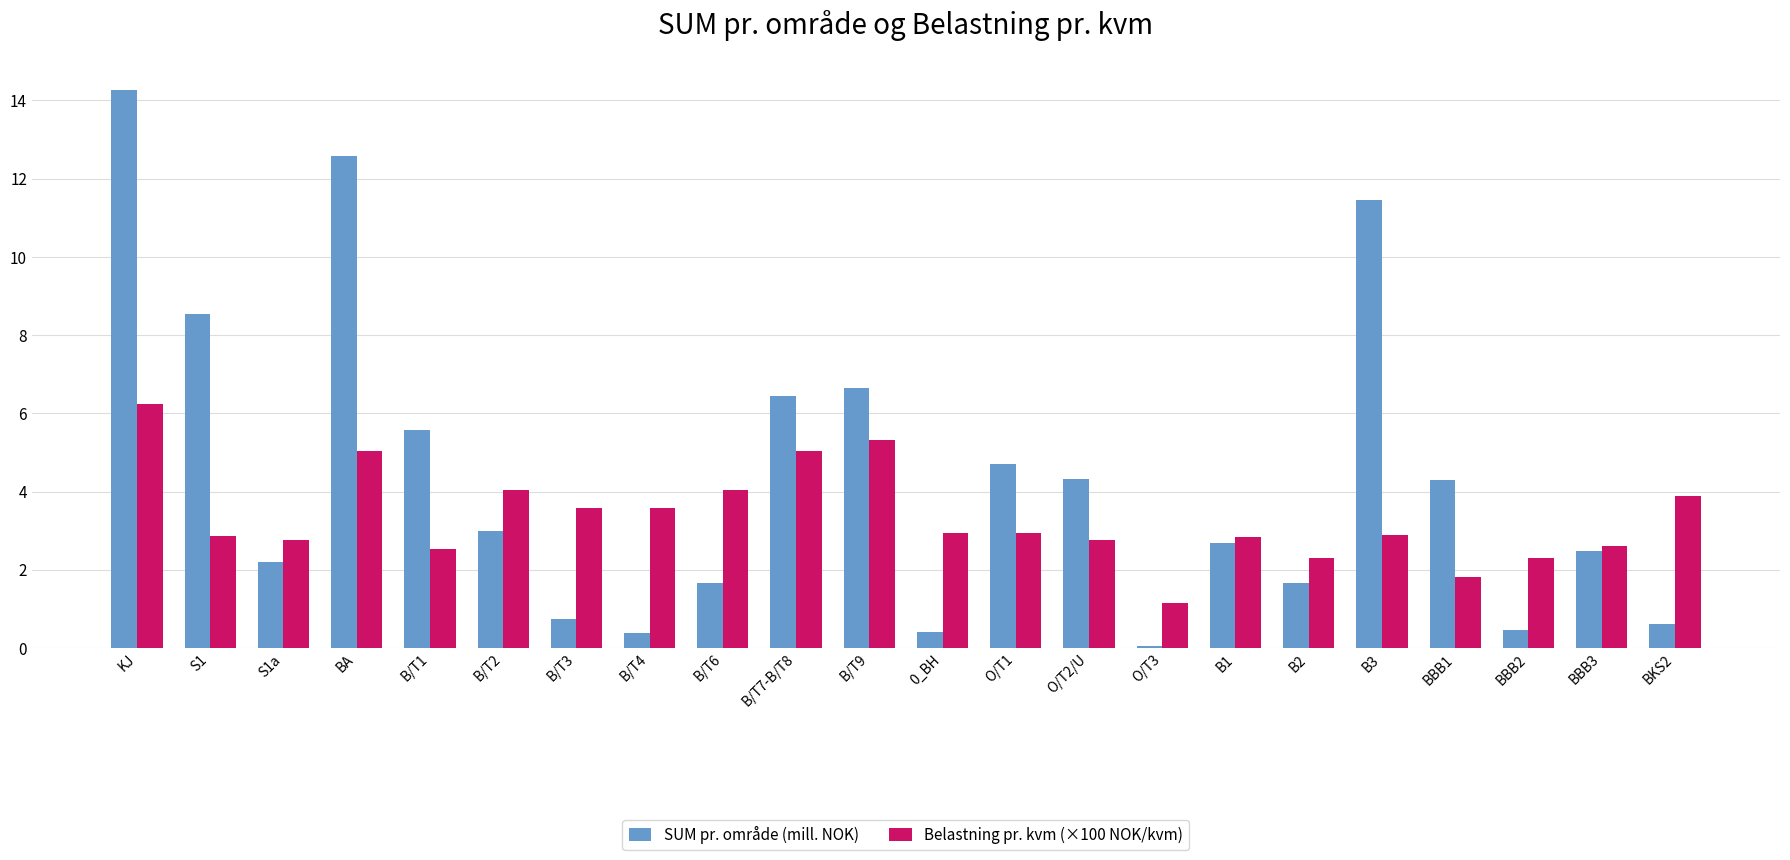

At BBB2, list the series in order from largest to smallest.

Belastning pr. kvm (×100 NOK/kvm), SUM pr. område (mill. NOK)